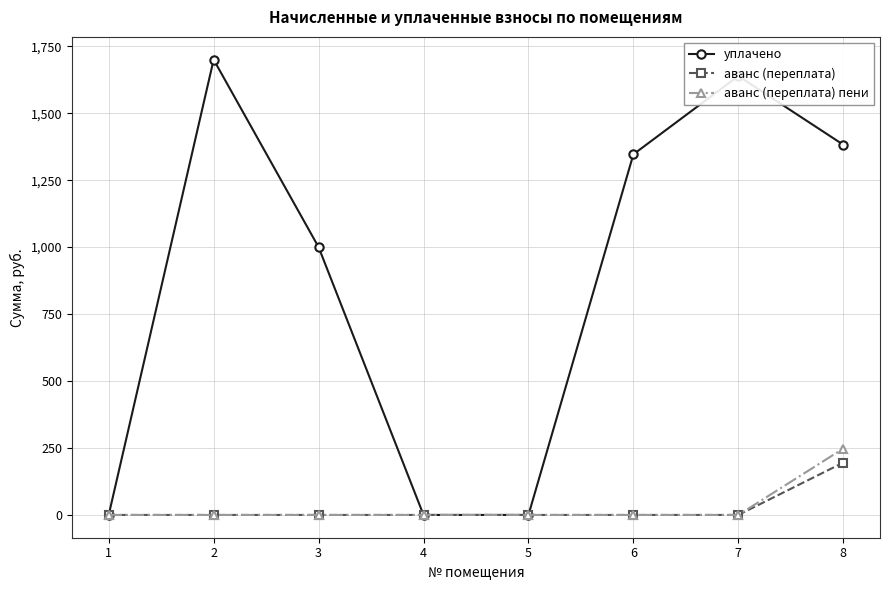

Is it true that аванс (переплата) equals 195.5 at 8?

True